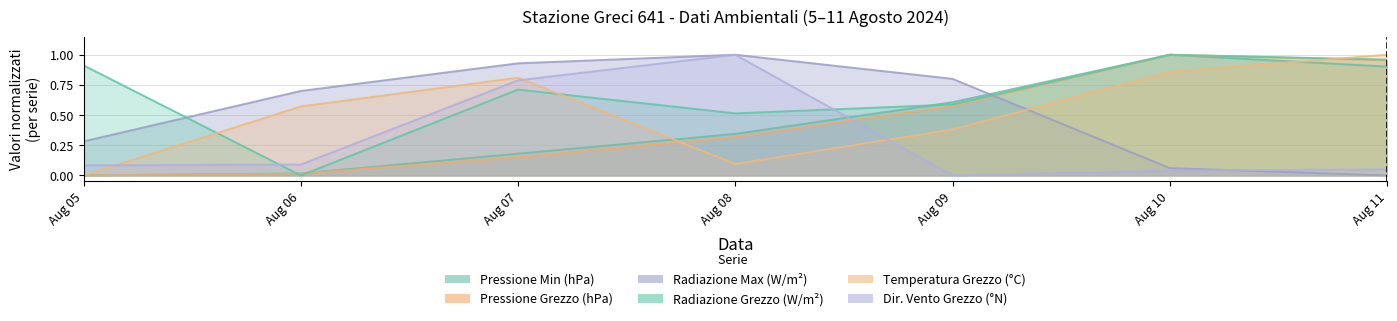

The value of Pressione atmosferica - Min (hPa) at Aug 10 is 0.7. True or false?

False